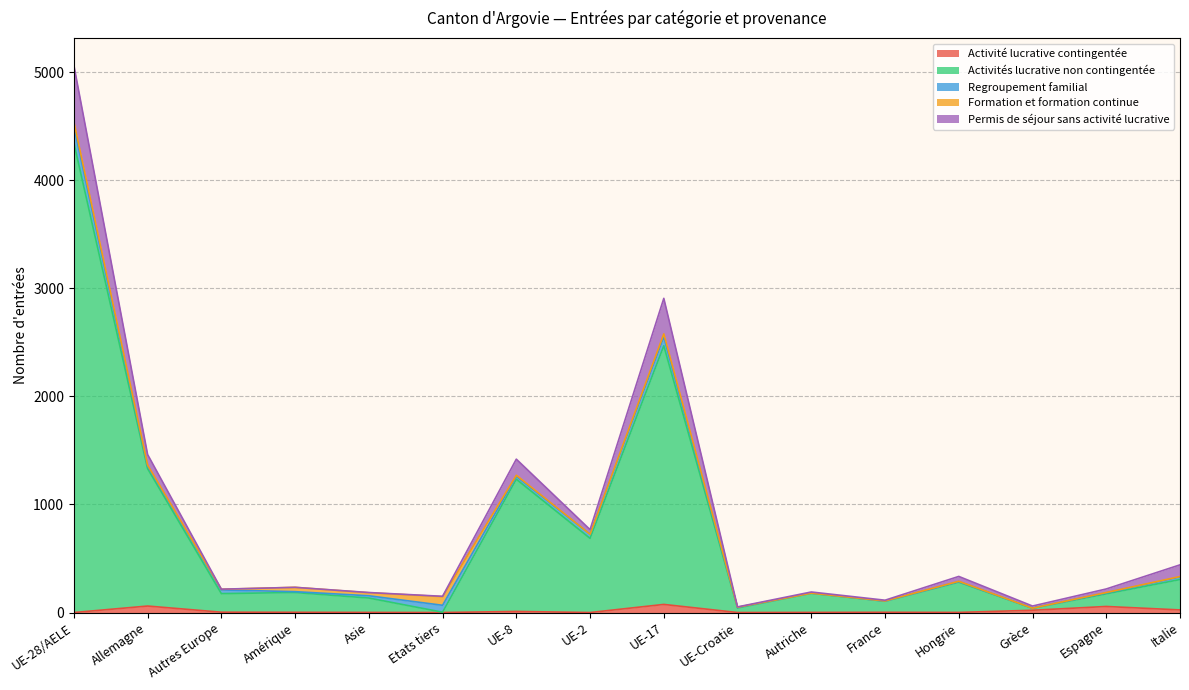

Does the chart display data point markers on the line(s)?

No